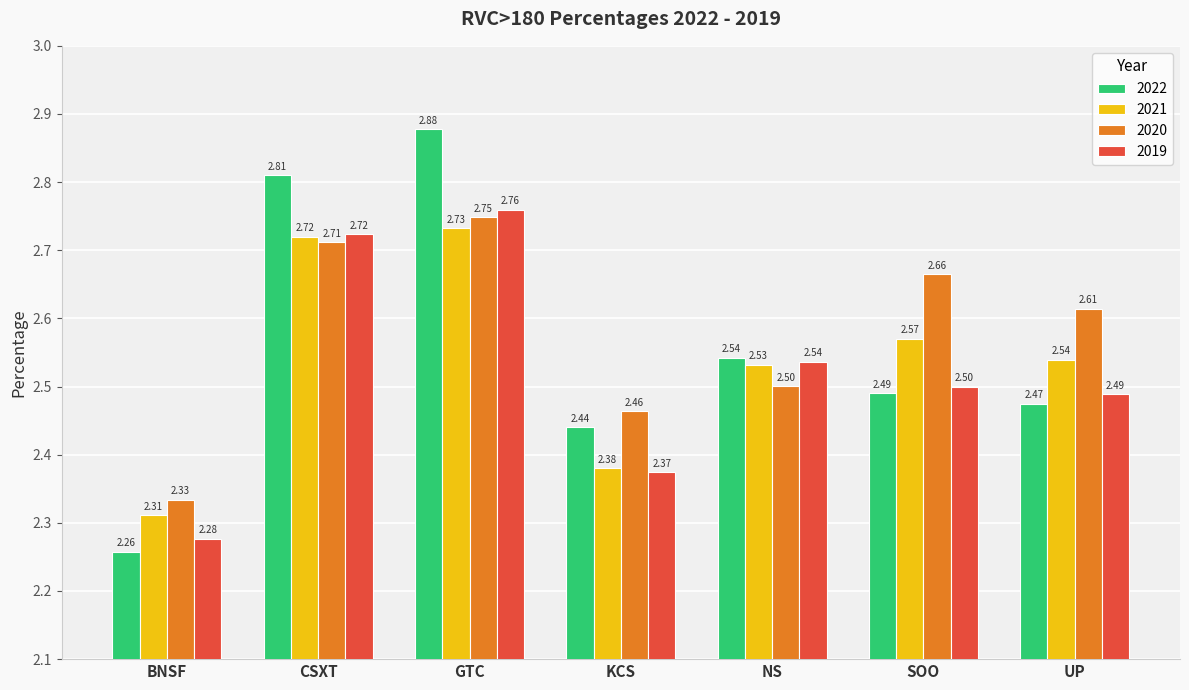

Which label corresponds to the largest value in the chart?

GTC